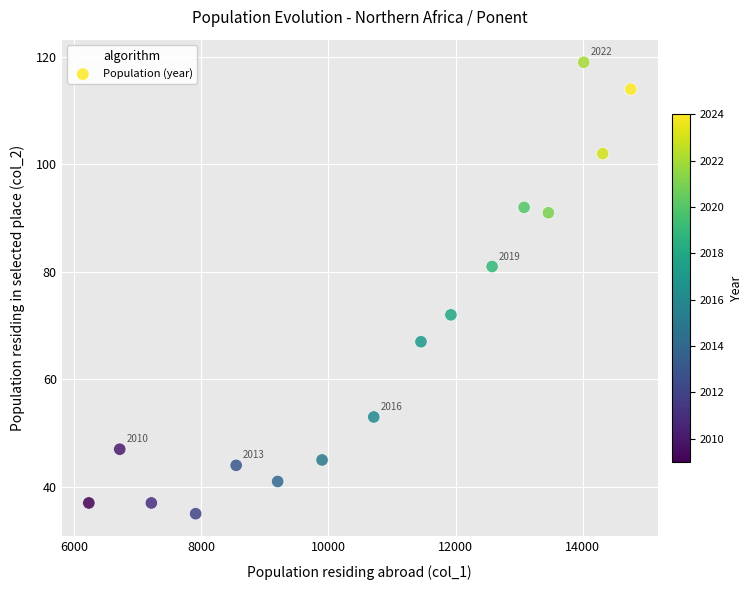

What Y value in the scatter plot is closest to 77?

81